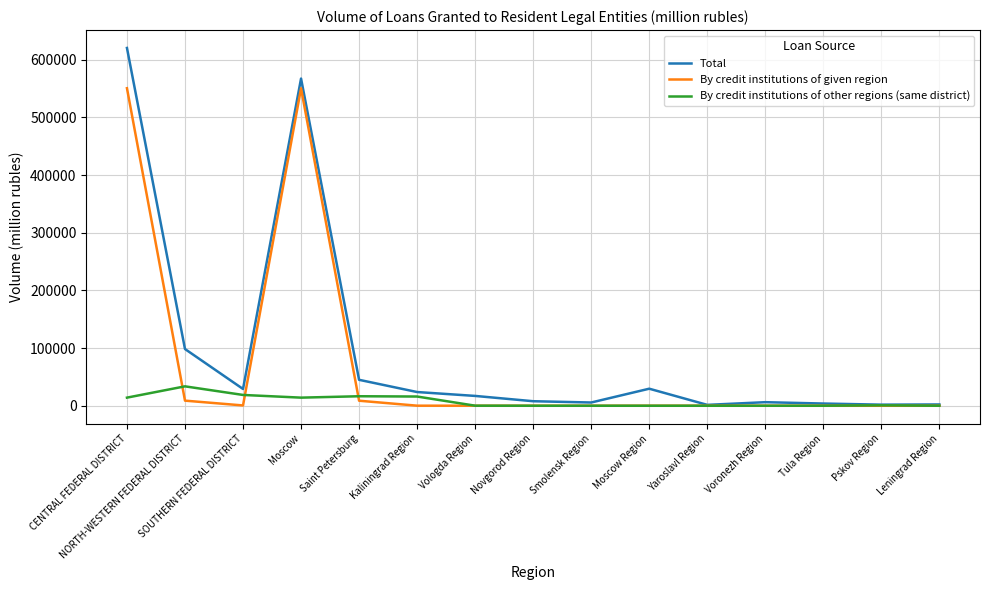

List the series in order of their peak value, highest first.

Total, By credit institutions of given region, By credit institutions of other regions (same district)